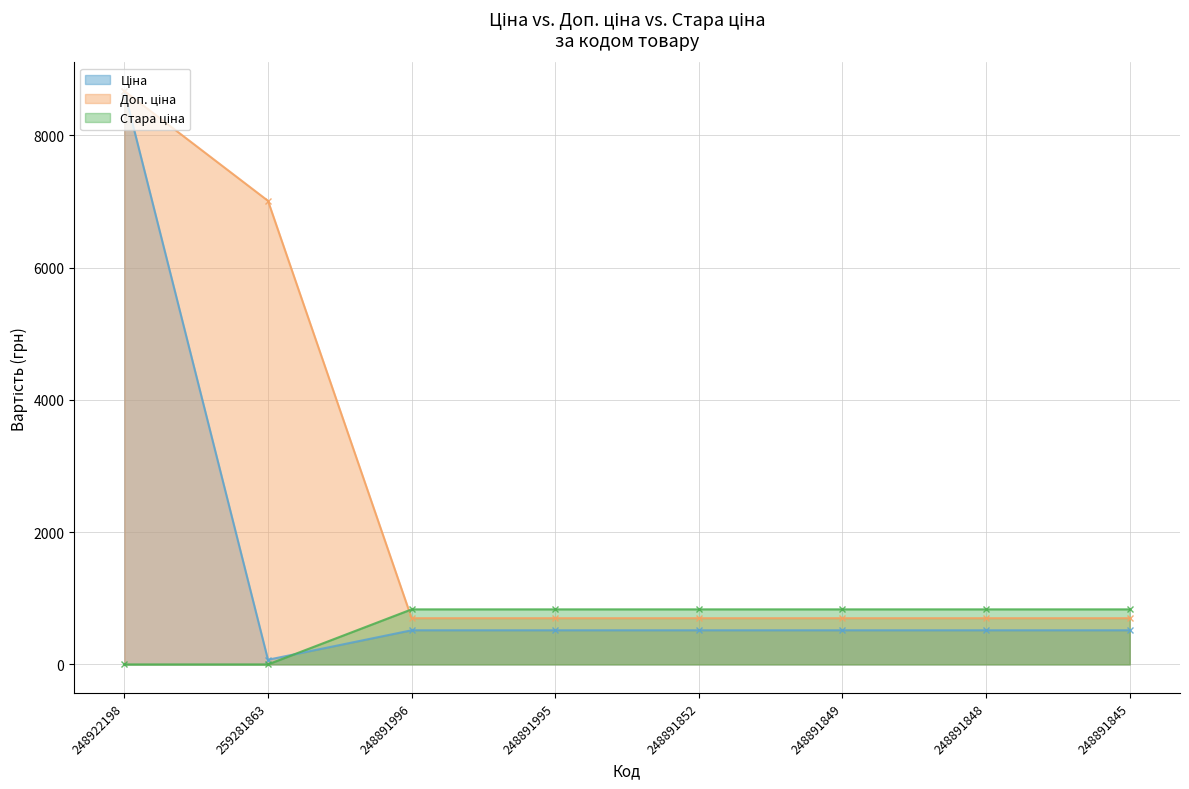

How many interior local valleys does the Ціна series have?

1